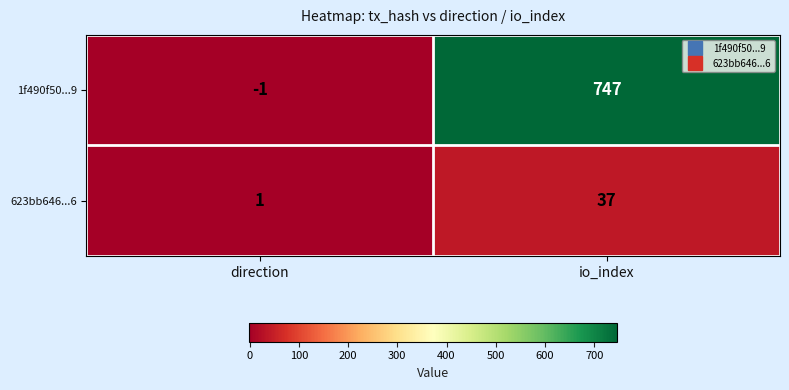

At which label is 623bb646...6 closest to 19?

direction